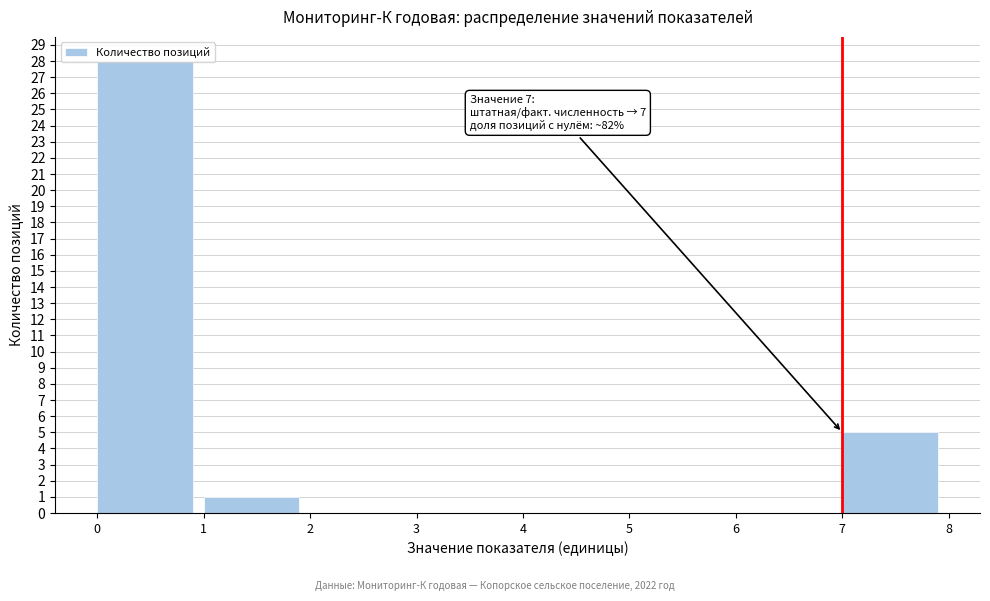

Which range on the x-axis has the tallest bar?

0 to 1